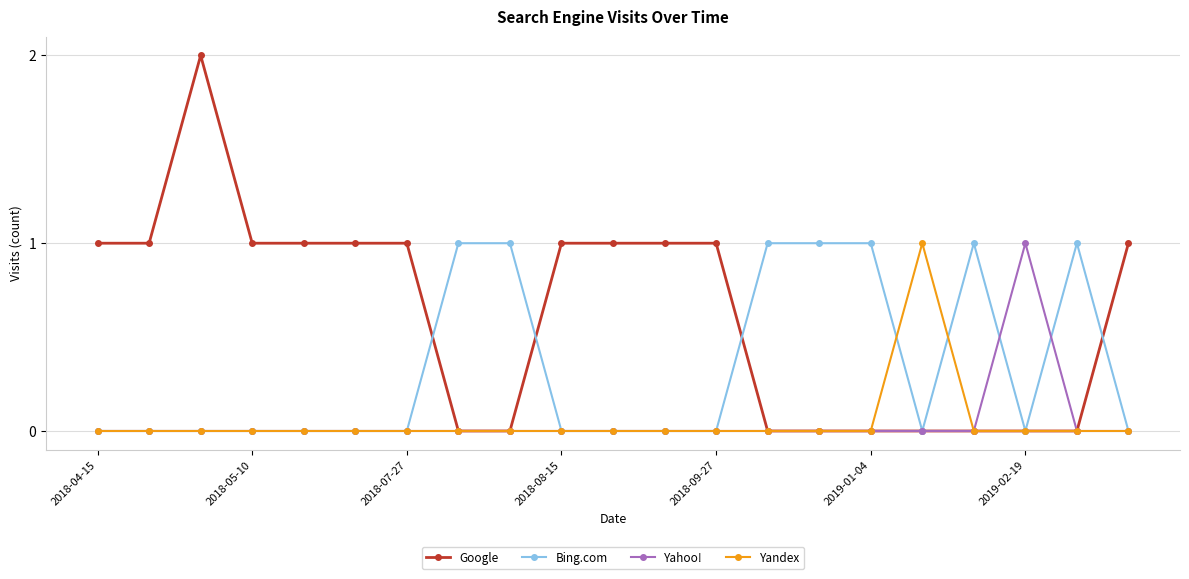

Which series has the largest range (max minus min)?

Google